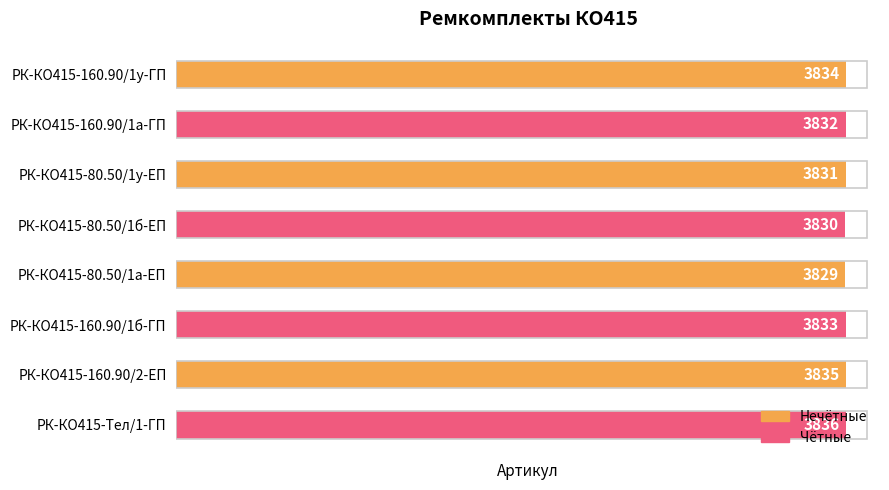

List the labels in order of value, largest first.

РК-КО415-Тел/1-ГП, РК-КО415-160.90/2-ЕП, РК-КО415-160.90/1у-ГП, РК-КО415-160.90/1б-ГП, РК-КО415-160.90/1а-ГП, РК-КО415-80.50/1у-ЕП, РК-КО415-80.50/1б-ЕП, РК-КО415-80.50/1а-ЕП